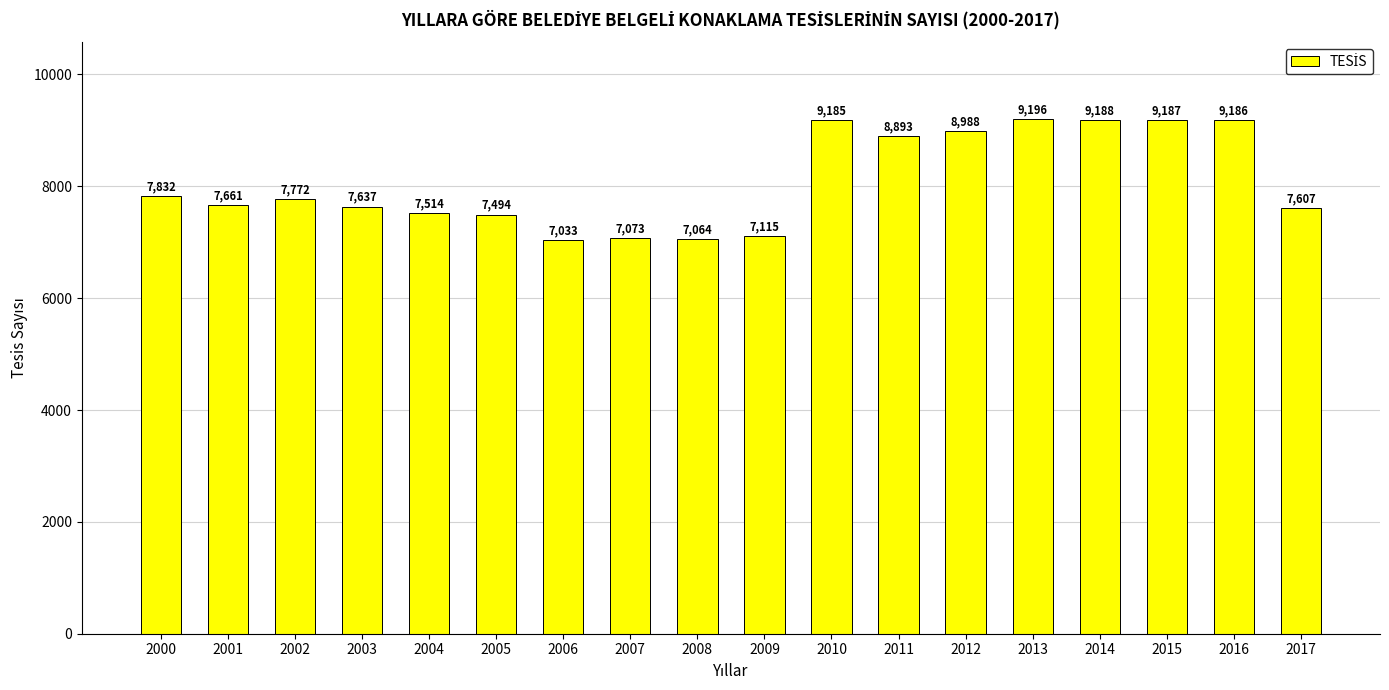

Reading left to right, what are all the values shown in this chart?

2000=7832	2001=7661	2002=7772	2003=7637	2004=7514	2005=7494	2006=7033	2007=7073	2008=7064	2009=7115	2010=9185	2011=8893	2012=8988	2013=9196	2014=9188	2015=9187	2016=9186	2017=7607